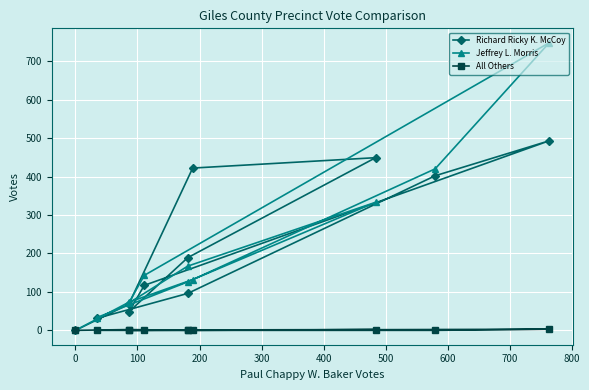

What is the highest value of the Richard Ricky K. McCoy series?

493